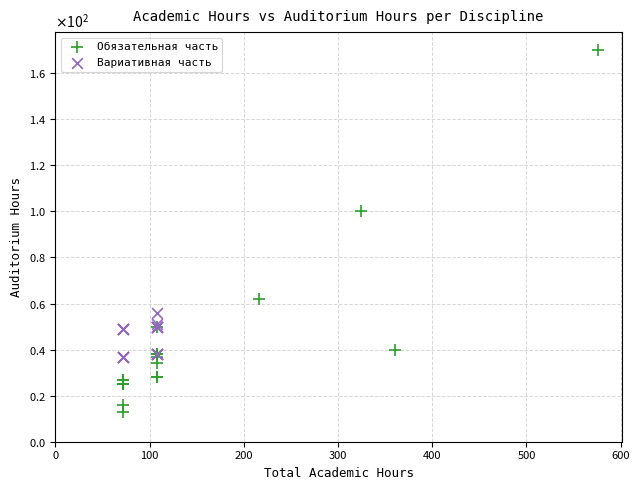

Which series contains the highest Y value?

Обязательная часть